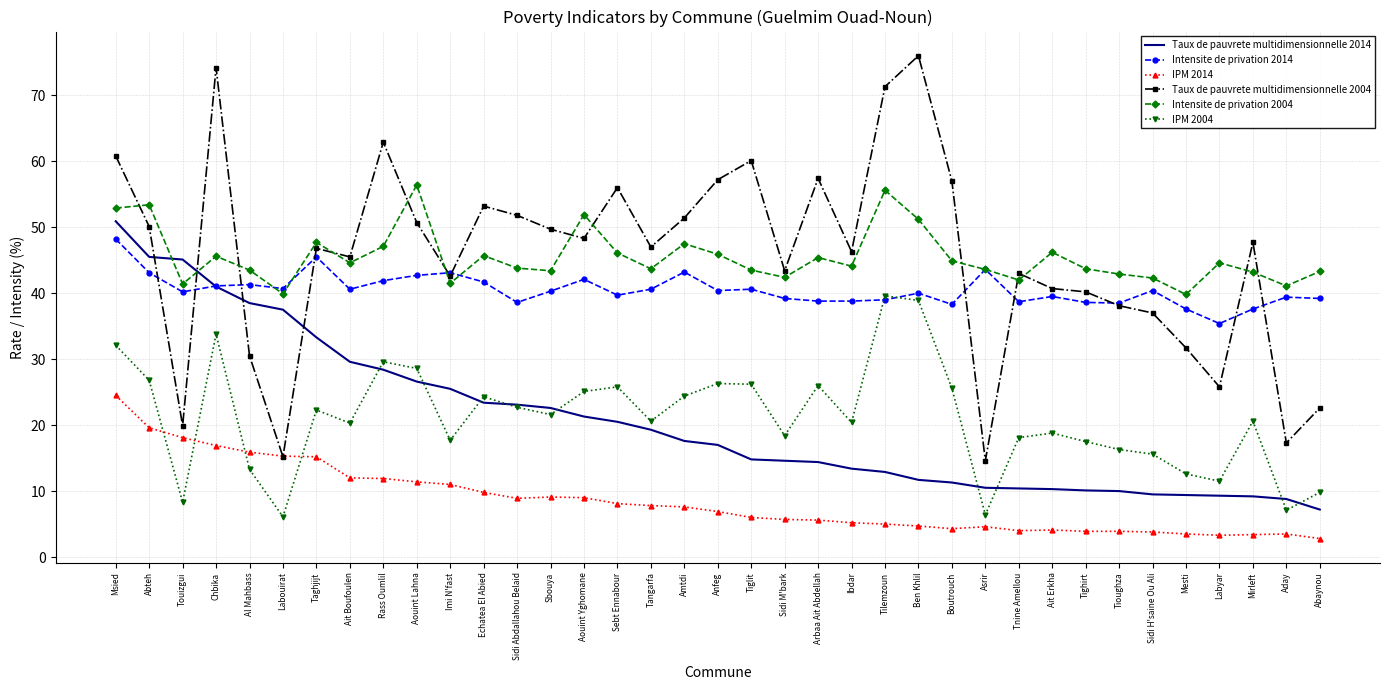

At which category does Taux de pauvrete multidimensionnelle 2004 reach its first local valley?

Touizgui